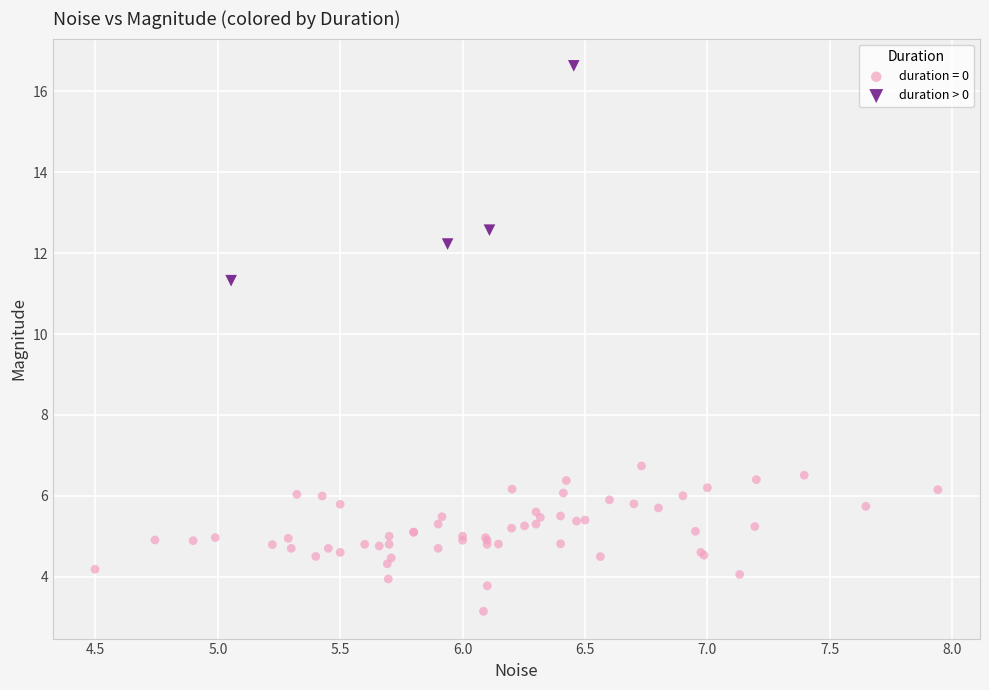

Which series contains the highest Y value?

duration > 0